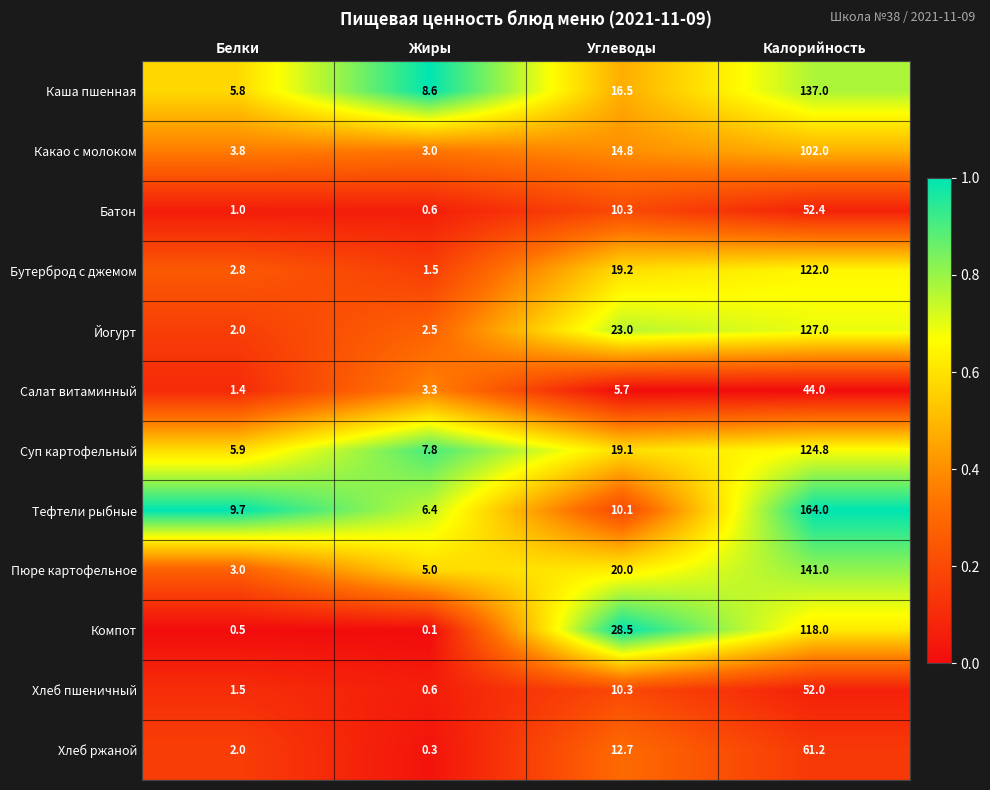

The value of Йогурт at Углеводы is 10.4. True or false?

False